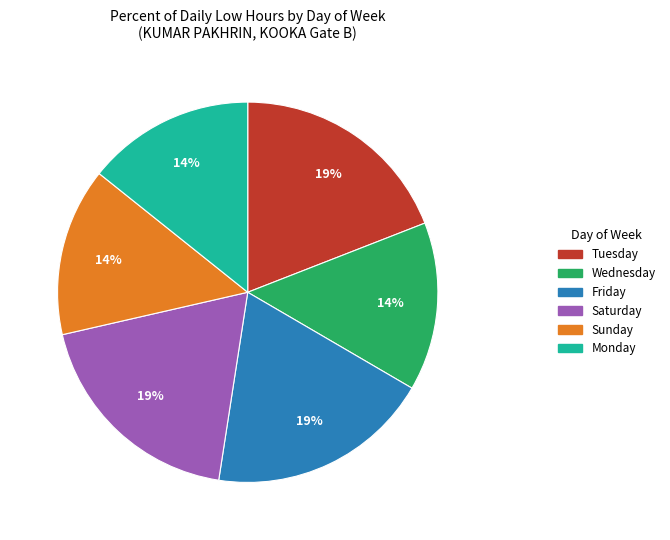

To the nearest percent, what is the difference between the largest and smallest slice percentages?

5%